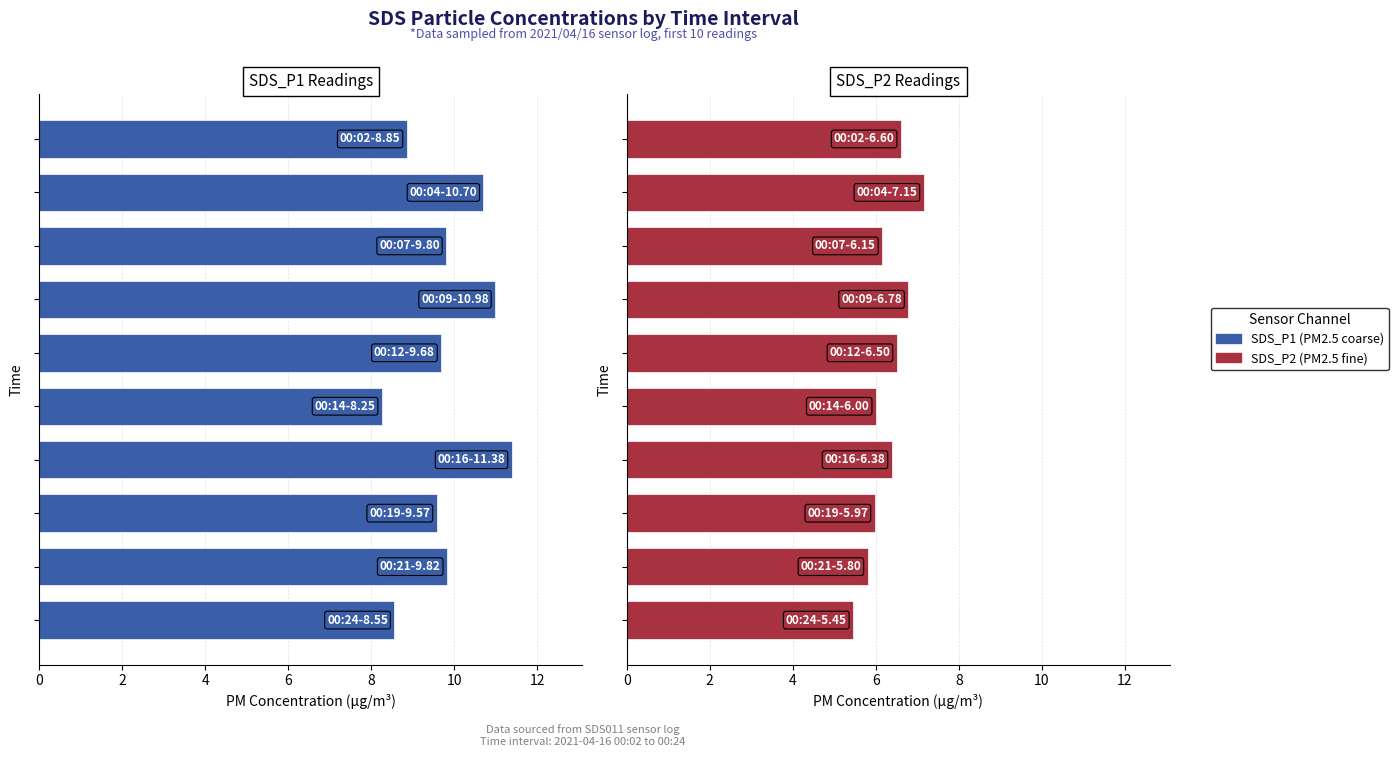

Which series has the largest total across all categories?

SDS_P1